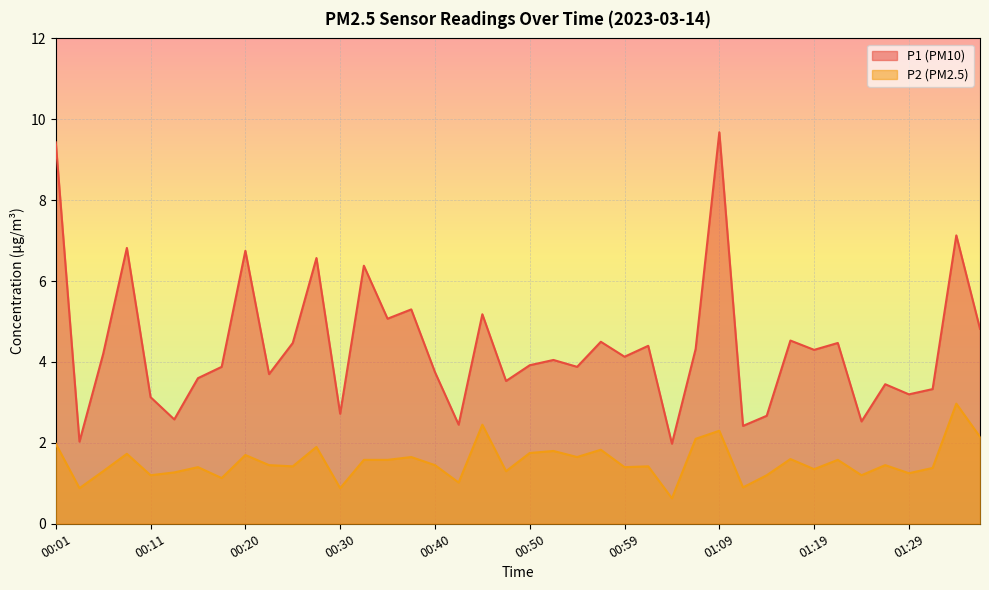

At which category is the sum across all series the highest?

01:09